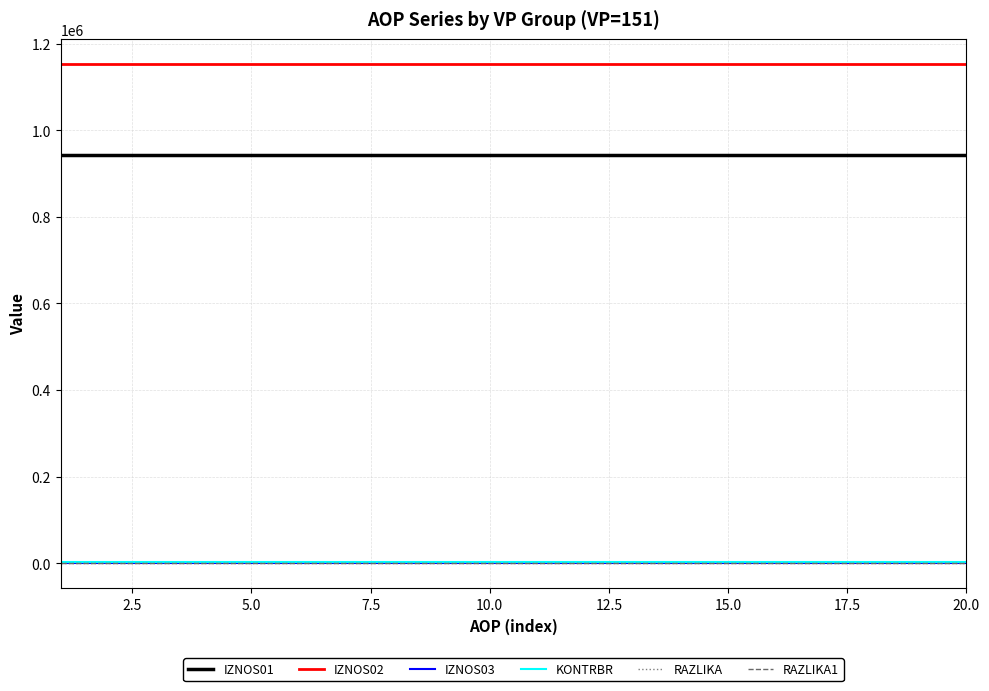

Does the chart display data point markers on the line(s)?

No